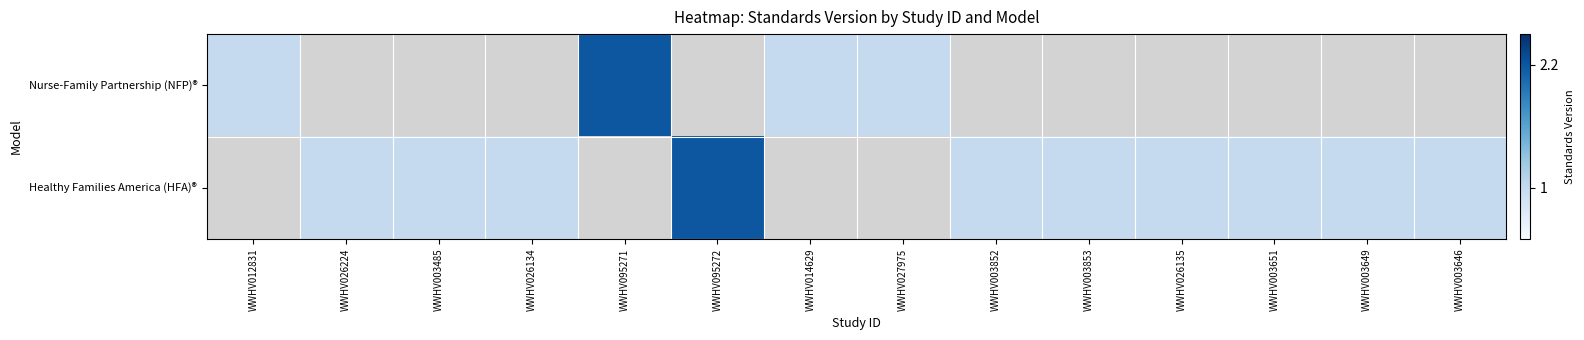

What is the sum of all Nurse-Family Partnership (NFP)® values?

5.2